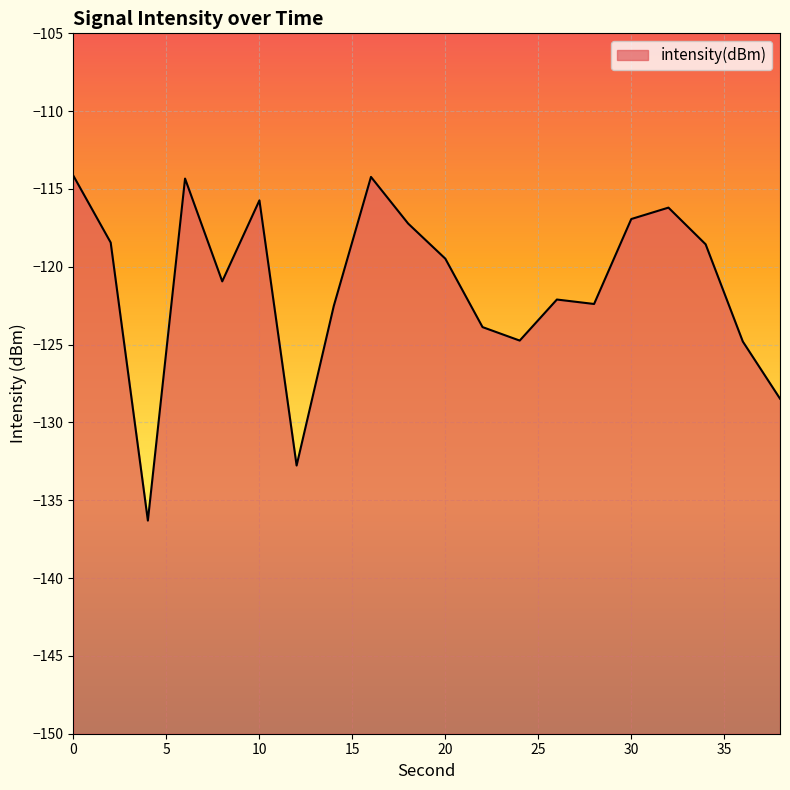

Reading left to right, list all the values displayed in this chart.

-114.2	-118.4	-136.3	-114.3	-120.9	-115.7	-132.8	-122.5	-114.2	-117.2	-119.5	-123.9	-124.7	-122.1	-122.4	-116.9	-116.2	-118.6	-124.8	-128.5